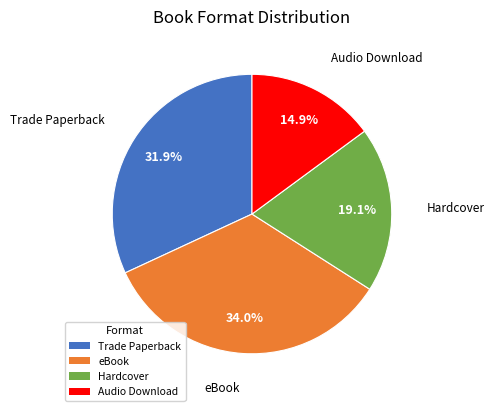

Which category has the biggest portion of the pie?

eBook